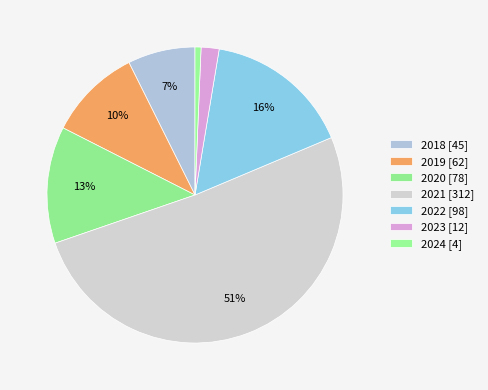

How many segments does this pie chart have?

7